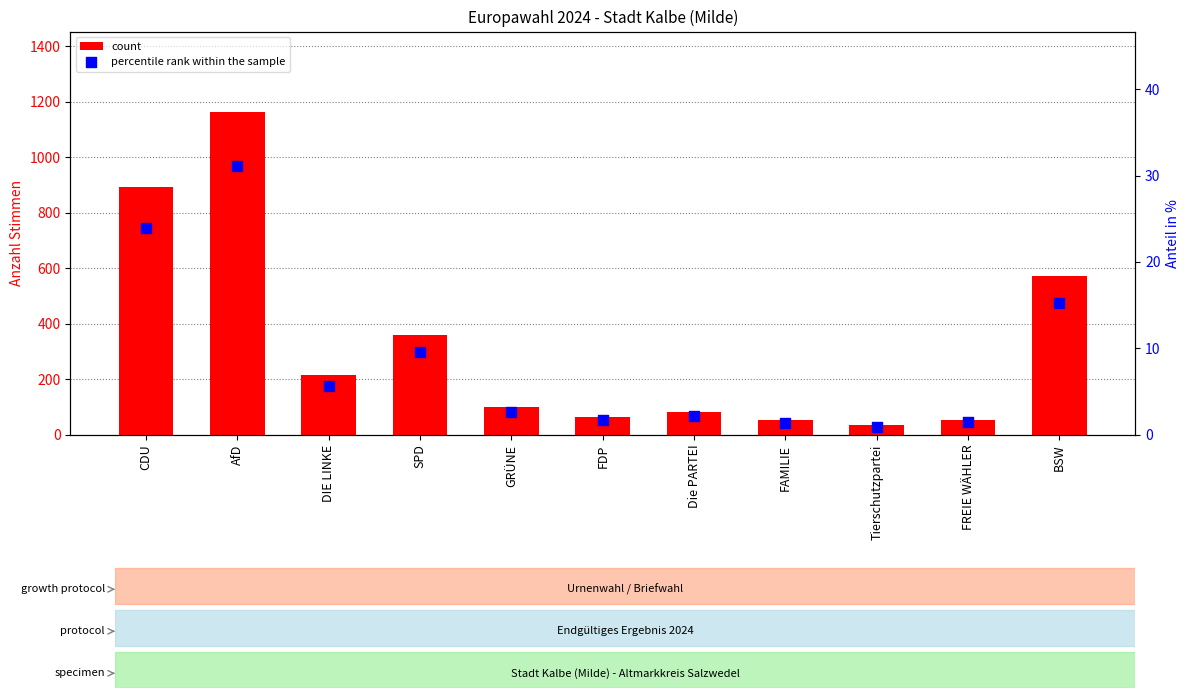

At how many categories does at least one series exceed 459?

3